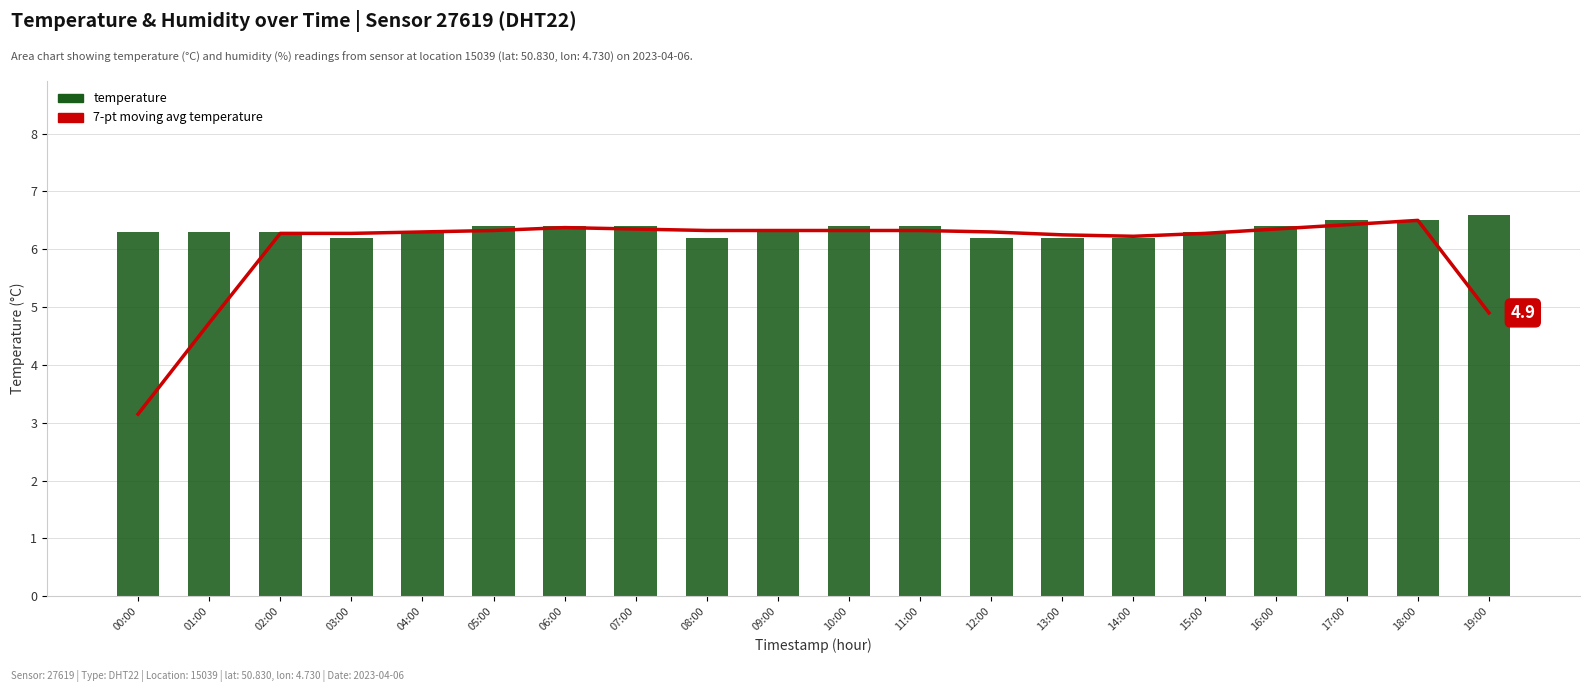

Reading left to right, transcribe all the data shown in this chart.

7-pt moving avg temperature: 00:00=3.1	01:00=4.7	02:00=6.3	03:00=6.3	04:00=6.3	05:00=6.3	06:00=6.4	07:00=6.4	08:00=6.3	09:00=6.3	10:00=6.3	11:00=6.3	12:00=6.3	13:00=6.2	14:00=6.2	15:00=6.3	16:00=6.3	17:00=6.4	18:00=6.5	19:00=4.9
temperature: 00:00=6.3	01:00=6.3	02:00=6.3	03:00=6.2	04:00=6.3	05:00=6.4	06:00=6.4	07:00=6.4	08:00=6.2	09:00=6.3	10:00=6.4	11:00=6.4	12:00=6.2	13:00=6.2	14:00=6.2	15:00=6.3	16:00=6.4	17:00=6.5	18:00=6.5	19:00=6.6